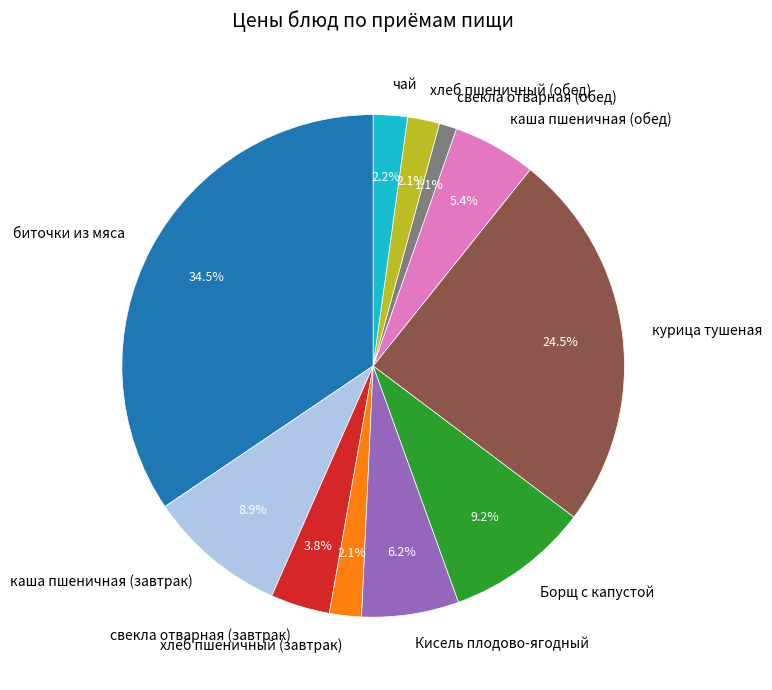

Do чай and Кисель плодово-ягодный together represent more than half of the pie?

No